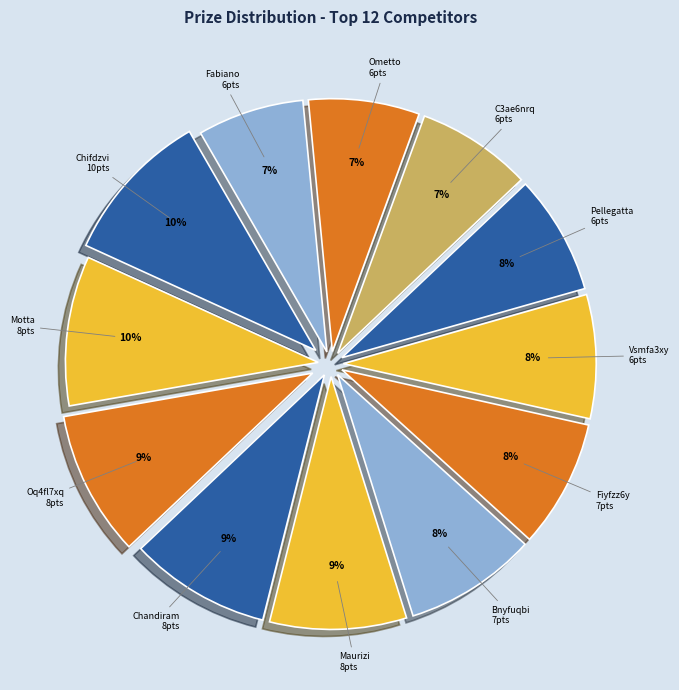

Which has a higher value, Chifdzvi 10pts or C3ae6nrq 6pts?

Chifdzvi 10pts